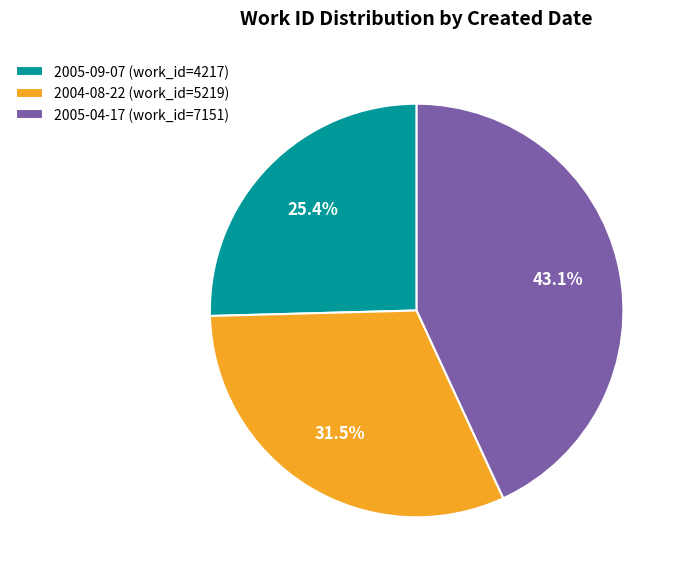

How much of the chart is everything except 2005-04-17?

56.9%